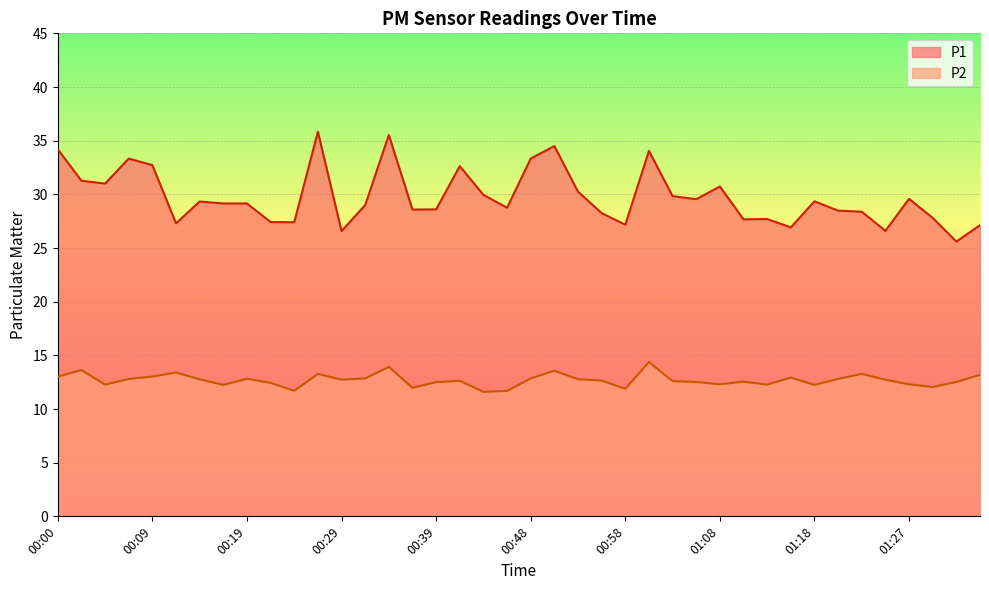

True or false: P1 and P2 intersect in this chart.

False